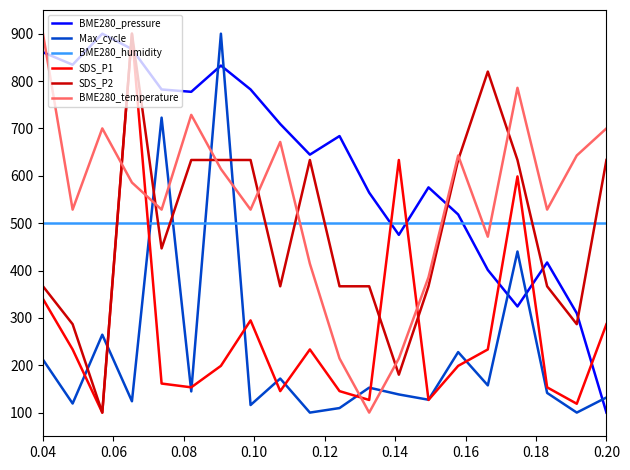

What is the highest value of the BME280_temperature series?

900.0